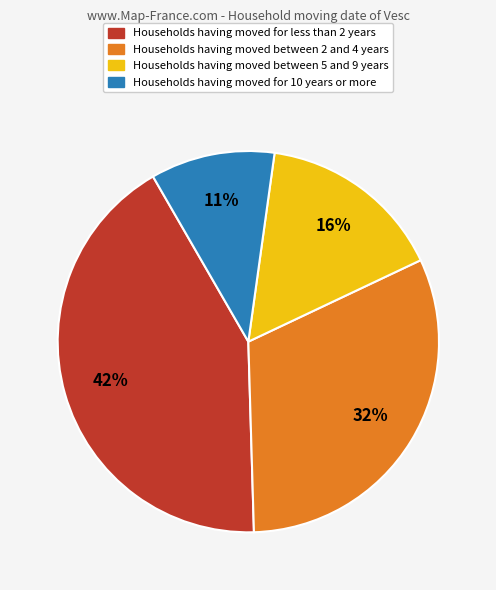

Does any single category account for the majority?

No